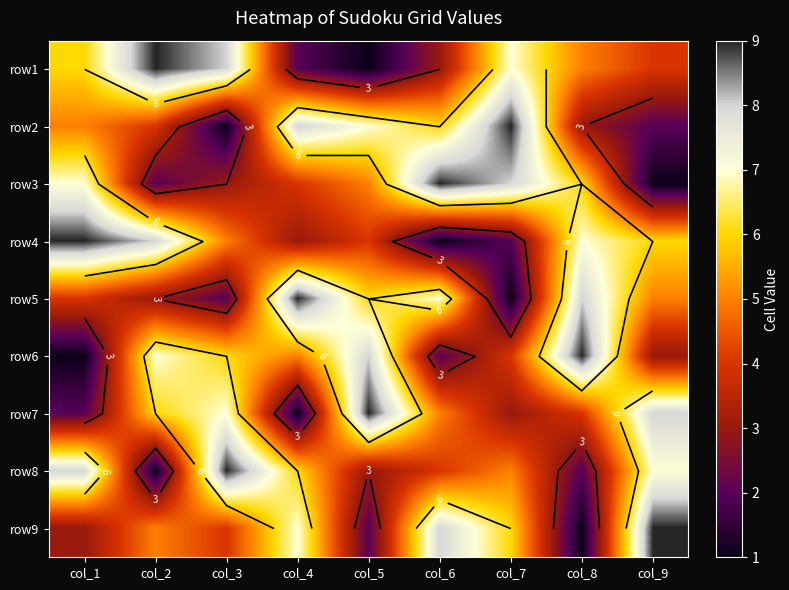

Between col_1 and col_9, which is larger?

col_1